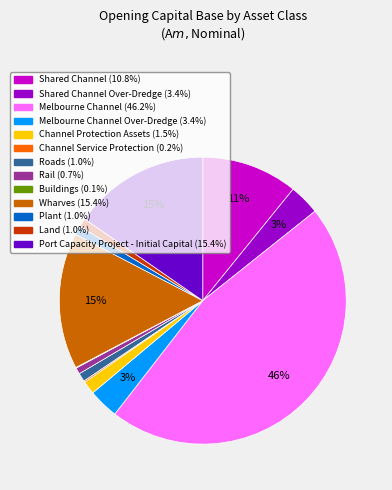

To the nearest percent, what is the average slice percentage?

8%